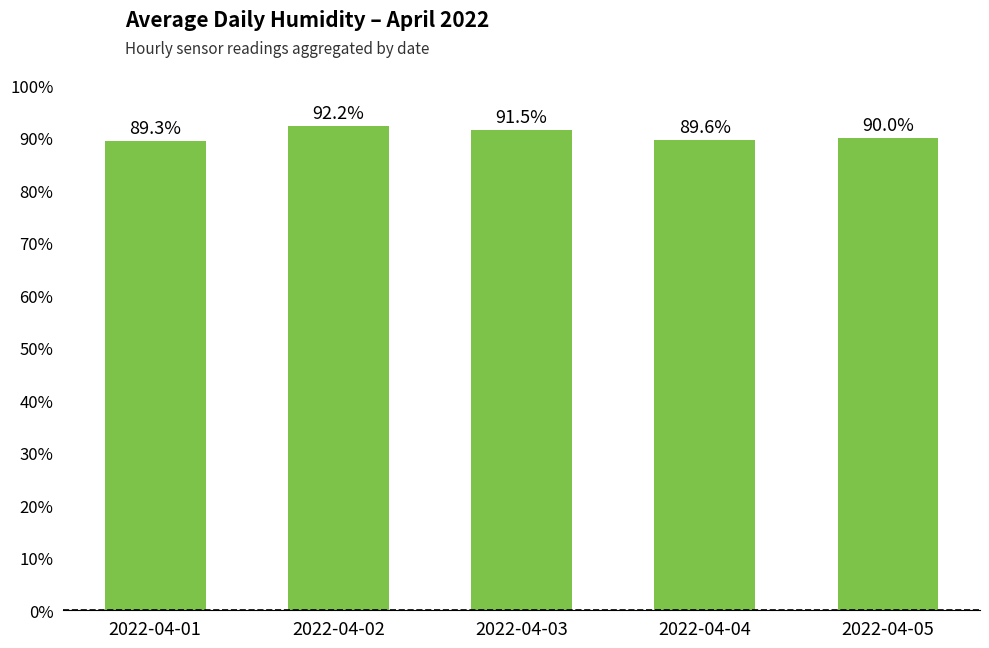

True or false: the data shows 89.3 at 2022-04-01.

True